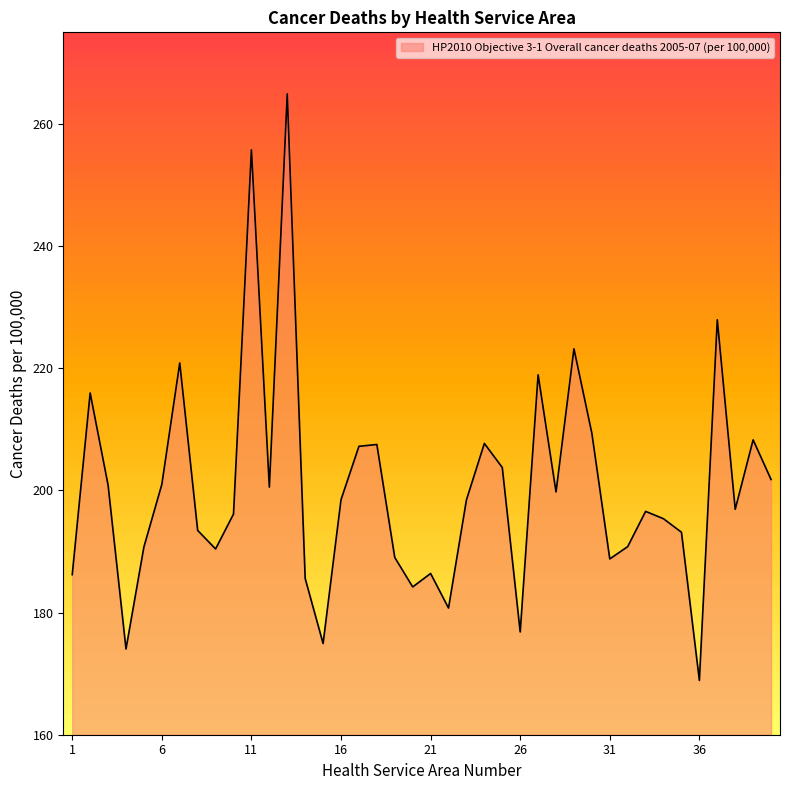

What is the maximum value shown in the chart?

264.9